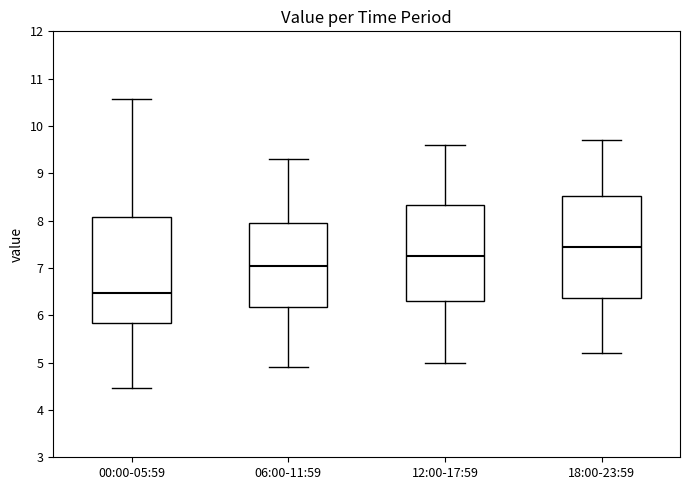

Which box's median line is the lowest?

00:00-05:59